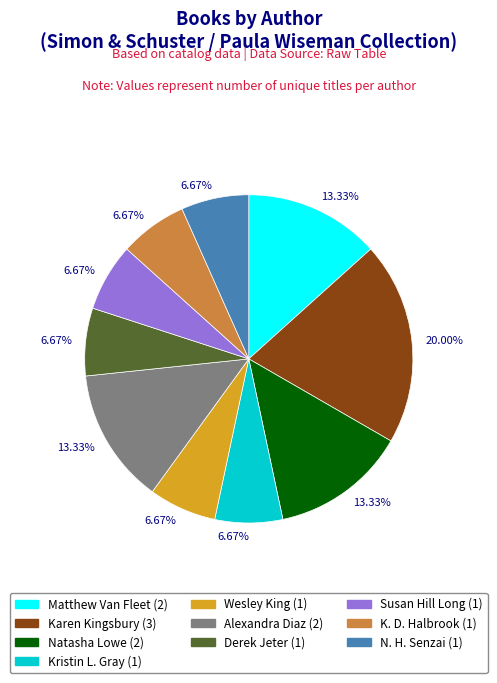

How many segments does this pie chart have?

10